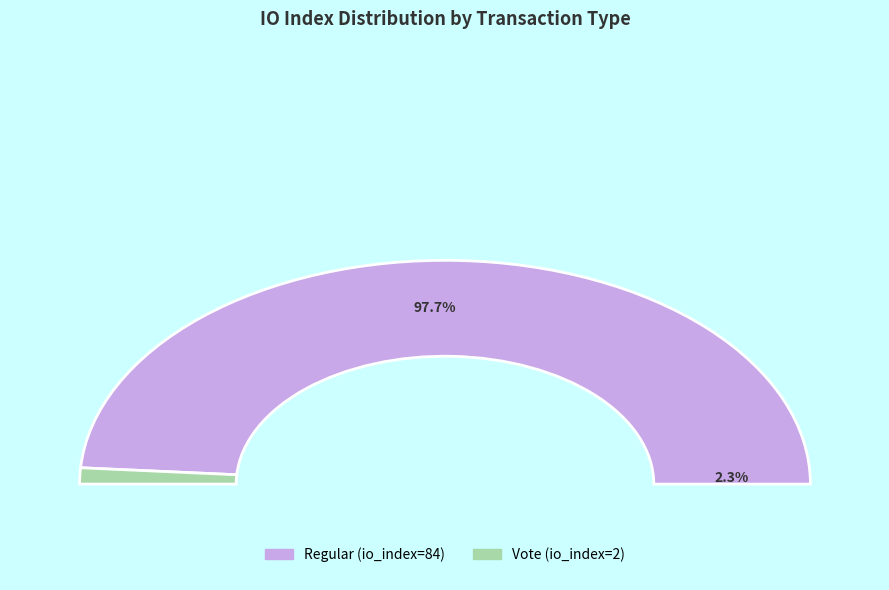

Do Vote (io_index=2) and Regular (io_index=84) together represent more than half of the pie?

Yes